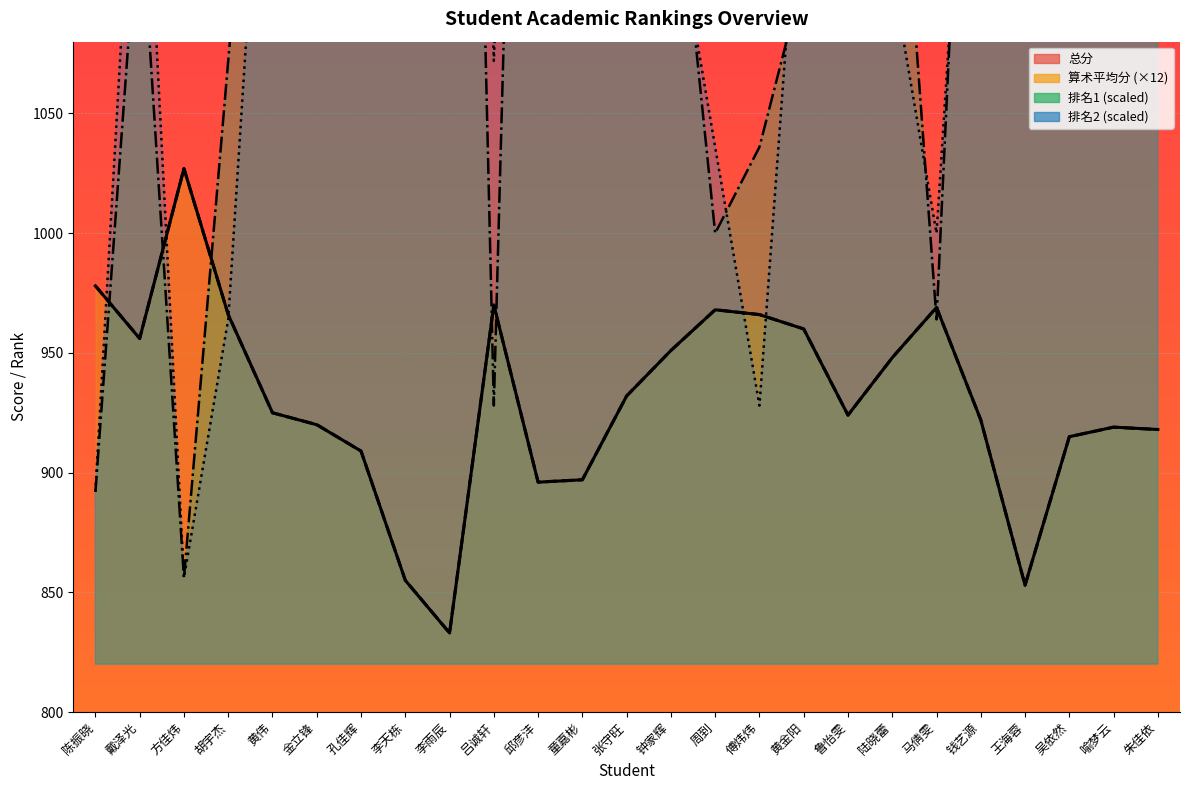

Reading left to right, what are all the values shown in this chart?

总分: 陈振晓=978.0	戴泽光=956.0	方佳炜=1027.0	胡宇杰=966.0	黄伟=925.0	金立锋=920.0	孔佳辉=909.0	李天栋=855.0	李雨辰=833.0	吕诚轩=970.0	邱彦沣=896.0	童嘉彬=897.0	张守旺=932.0	钟家辉=951.0	周到=968.0	傅炜炜=966.0	黄金阳=960.0	鲁怡雯=924.0	陆晓蕾=948.0	马倩雯=969.0	钱艺源=922.0	王海蓉=853.0	吴依然=915.0	喻梦云=919.0	朱佳依=918.0
算术平均分: 陈振晓=978.0	戴泽光=956.0	方佳炜=1027.0	胡宇杰=966.0	黄伟=925.0	金立锋=920.0	孔佳辉=909.0	李天栋=855.0	李雨辰=833.0	吕诚轩=970.0	邱彦沣=896.0	童嘉彬=897.0	张守旺=932.0	钟家辉=951.0	周到=968.0	傅炜炜=966.0	黄金阳=960.0	鲁怡雯=924.0	陆晓蕾=948.0	马倩雯=969.0	钱艺源=922.0	王海蓉=853.0	吴依然=915.0	喻梦云=919.0	朱佳依=918.0
排名1: 陈振晓=892.0	戴泽光=1144.0	方佳炜=856.0	胡宇杰=1072.0	黄伟=1288.0	金立锋=1396.0	孔佳辉=1540.0	李天栋=1648.0	李雨辰=1720.0	吕诚轩=928.0	邱彦沣=1612.0	童嘉彬=1576.0	张守旺=1252.0	钟家辉=1180.0	周到=1000.0	傅炜炜=1036.0	黄金阳=1108.0	鲁怡雯=1324.0	陆晓蕾=1216.0	马倩雯=964.0	钱艺源=1360.0	王海蓉=1684.0	吴依然=1504.0	喻梦云=1432.0	朱佳依=1468.0
排名2: 陈振晓=892.0	戴泽光=1216.0	方佳炜=856.0	胡宇杰=964.0	黄伟=1252.0	金立锋=1396.0	孔佳辉=1432.0	李天栋=1648.0	李雨辰=1720.0	吕诚轩=1072.0	邱彦沣=1540.0	童嘉彬=1576.0	张守旺=1504.0	钟家辉=1144.0	周到=1036.0	傅炜炜=928.0	黄金阳=1180.0	鲁怡雯=1360.0	陆晓蕾=1108.0	马倩雯=1000.0	钱艺源=1288.0	王海蓉=1684.0	吴依然=1612.0	喻梦云=1324.0	朱佳依=1468.0